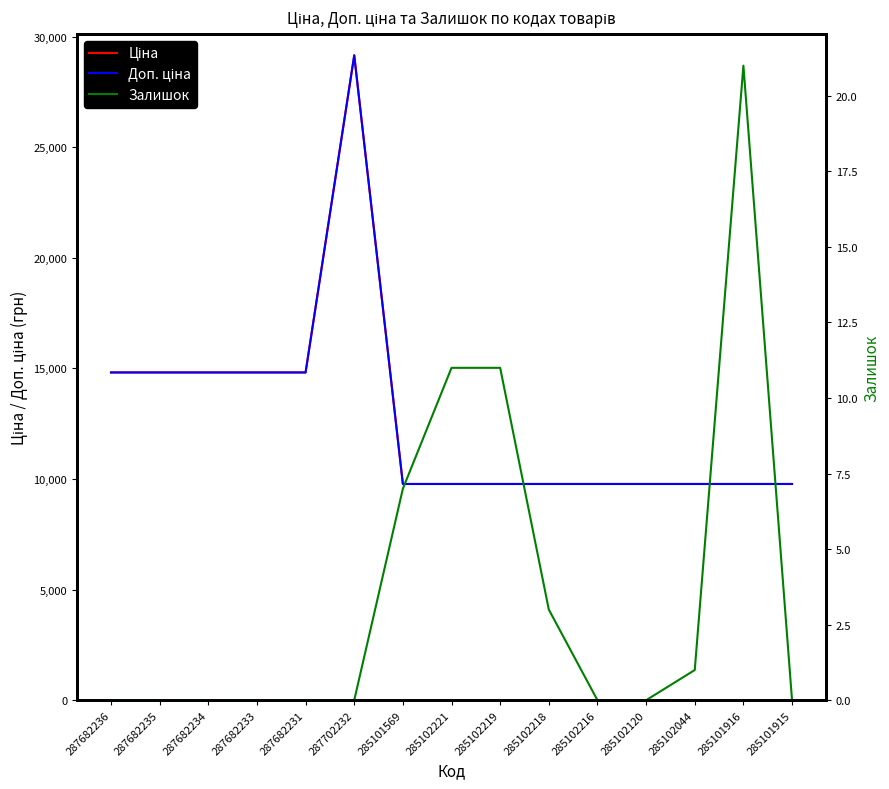

How many lines are shown in the chart?

3